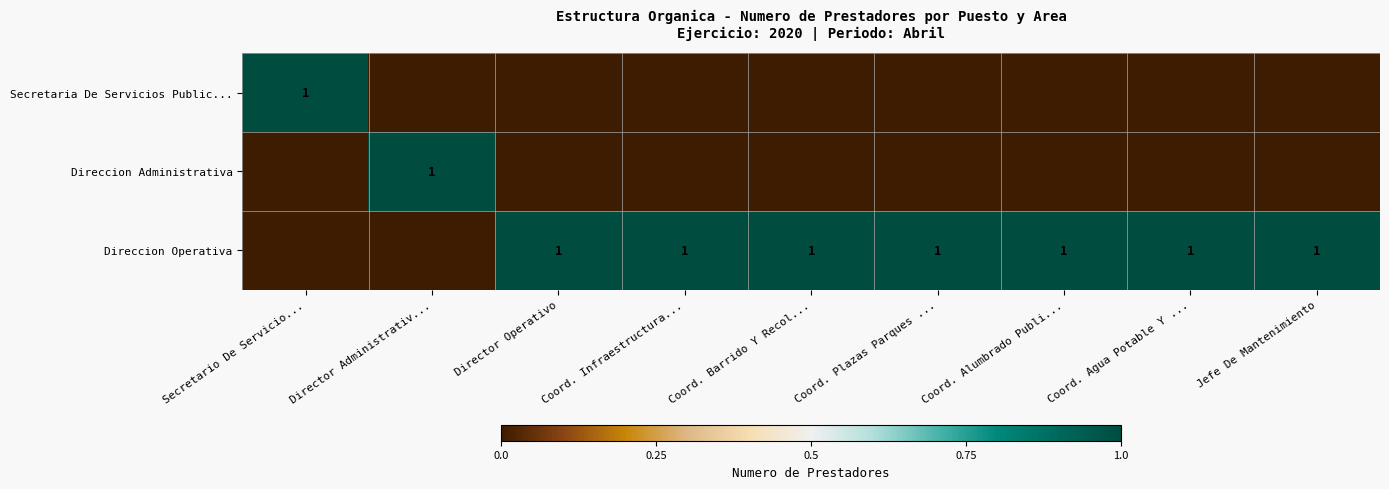

What is the spread (max minus min) of values at Coord. Alumbrado Publi...?

1